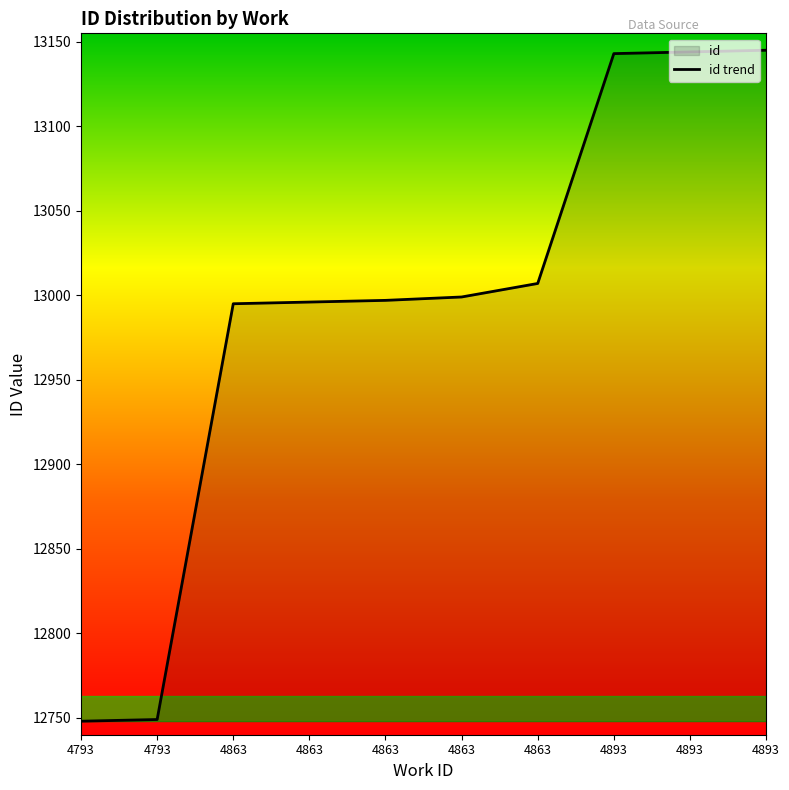

Approximately how many times larger is the value at 4863 compared to 4893?

1.0